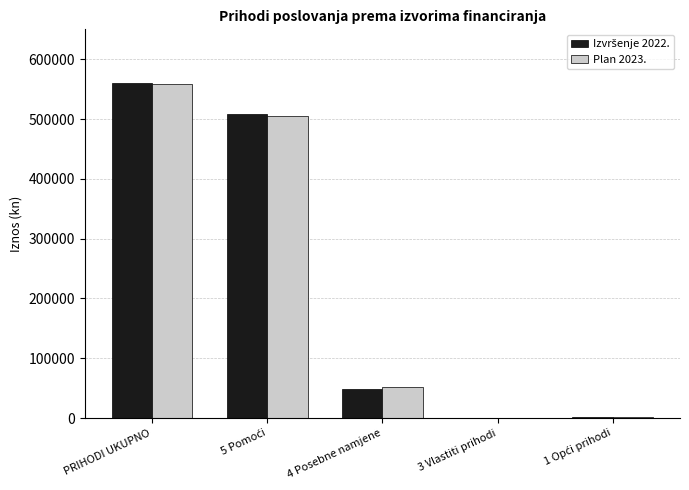

What is the maximum value shown in the chart?

559493.7